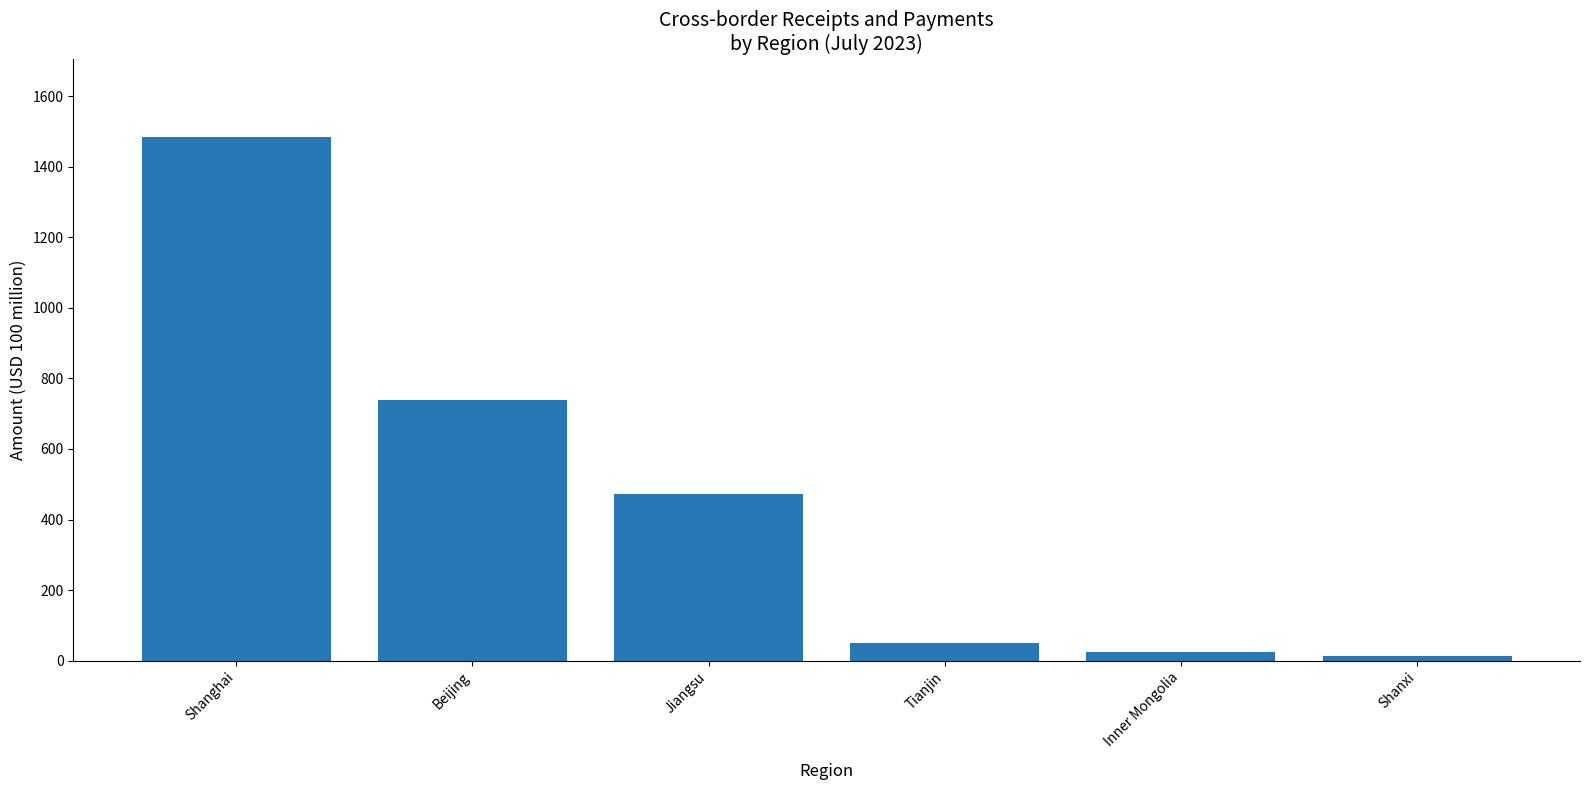

The chart shows a value of 739.5 at Beijing. True or false?

True